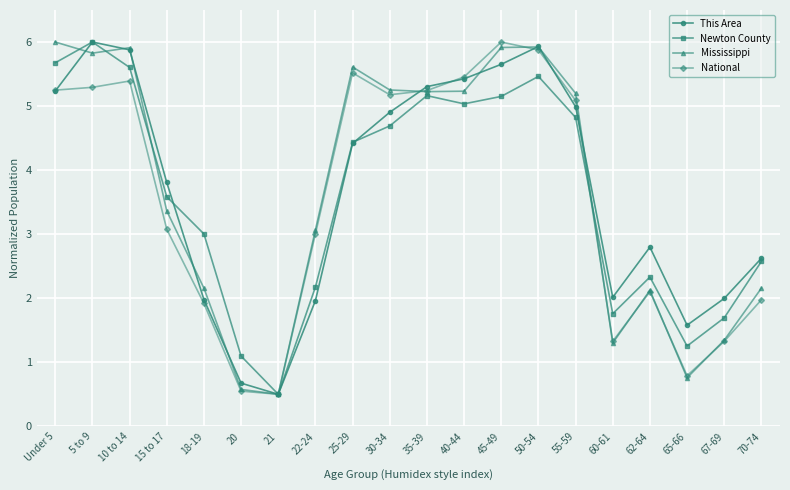

The value of Mississippi at 21 is 0.5. True or false?

True